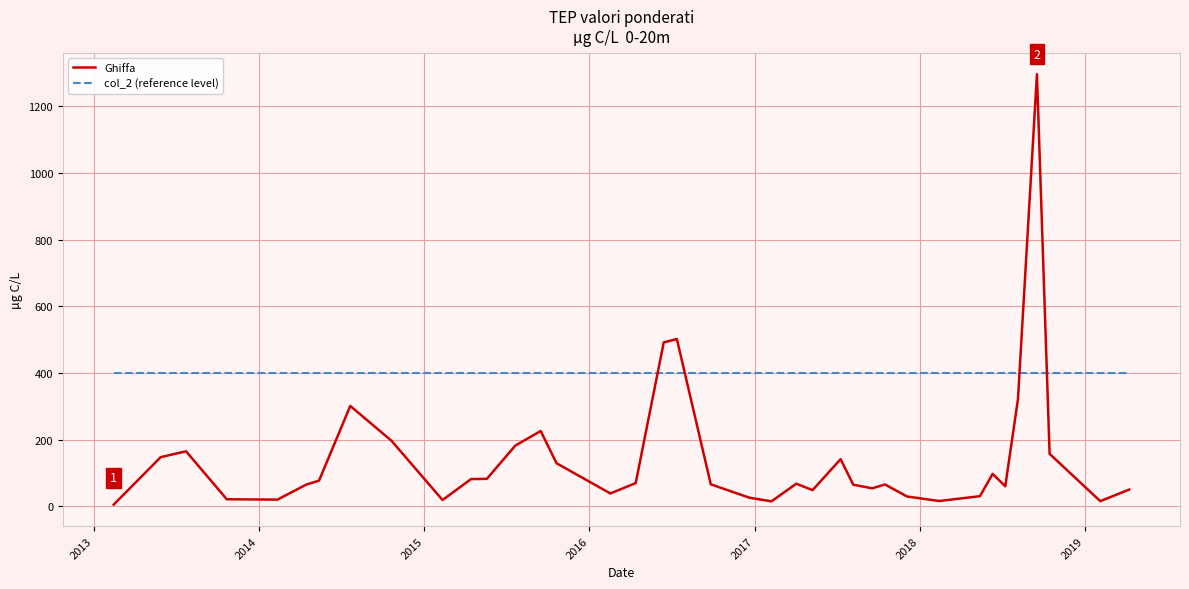

List the series in order of their overall mean, lowest first.

Ghiffa, col_2 (reference level)